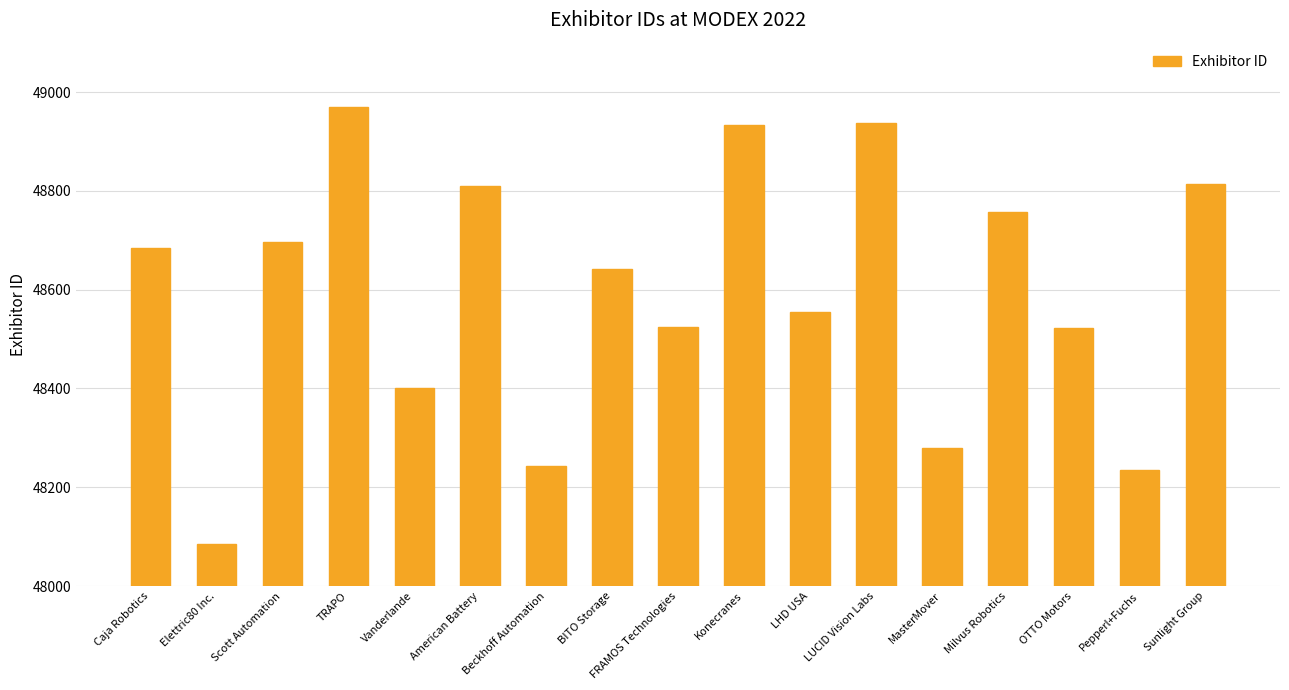

What is the label of the 17th bar from the left?

Sunlight Group